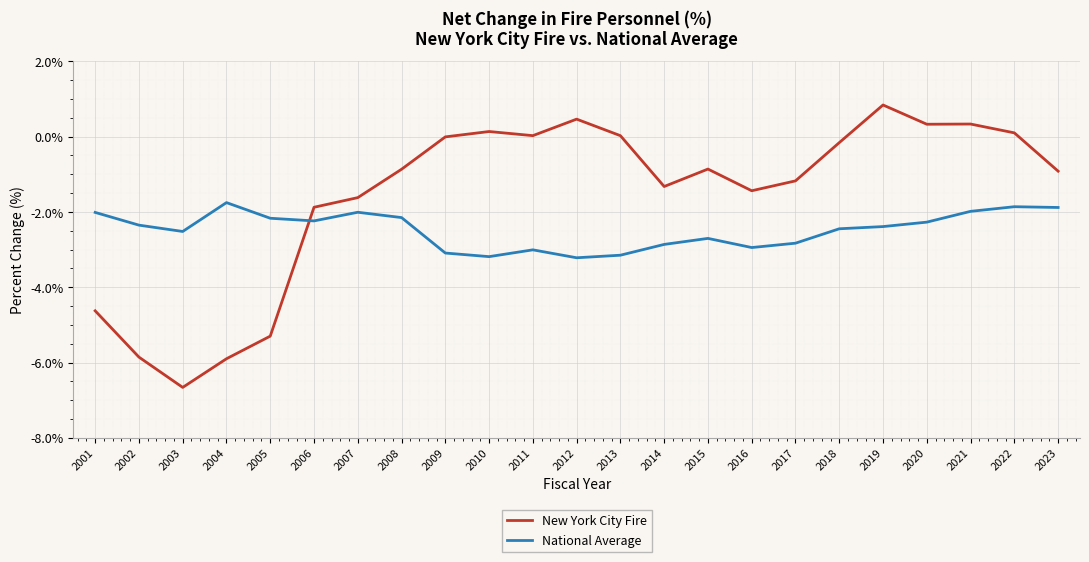

Which series ends up on top after the final intersection of National Average and New York City Fire?

New York City Fire